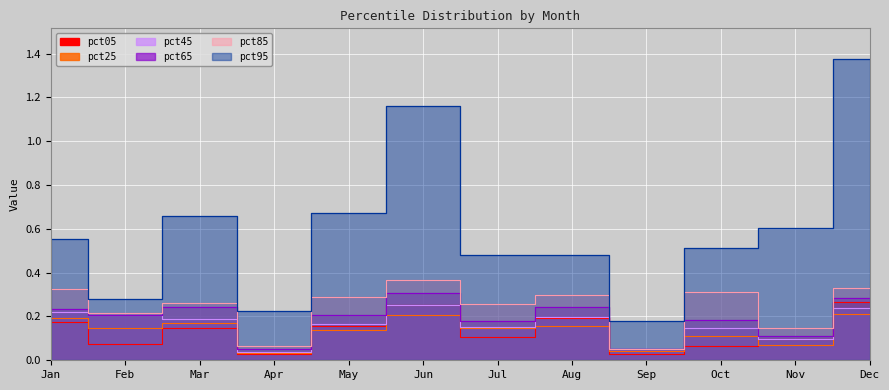

In pct05, how many points are higher than both neighbors (excluding endpoints)?

3